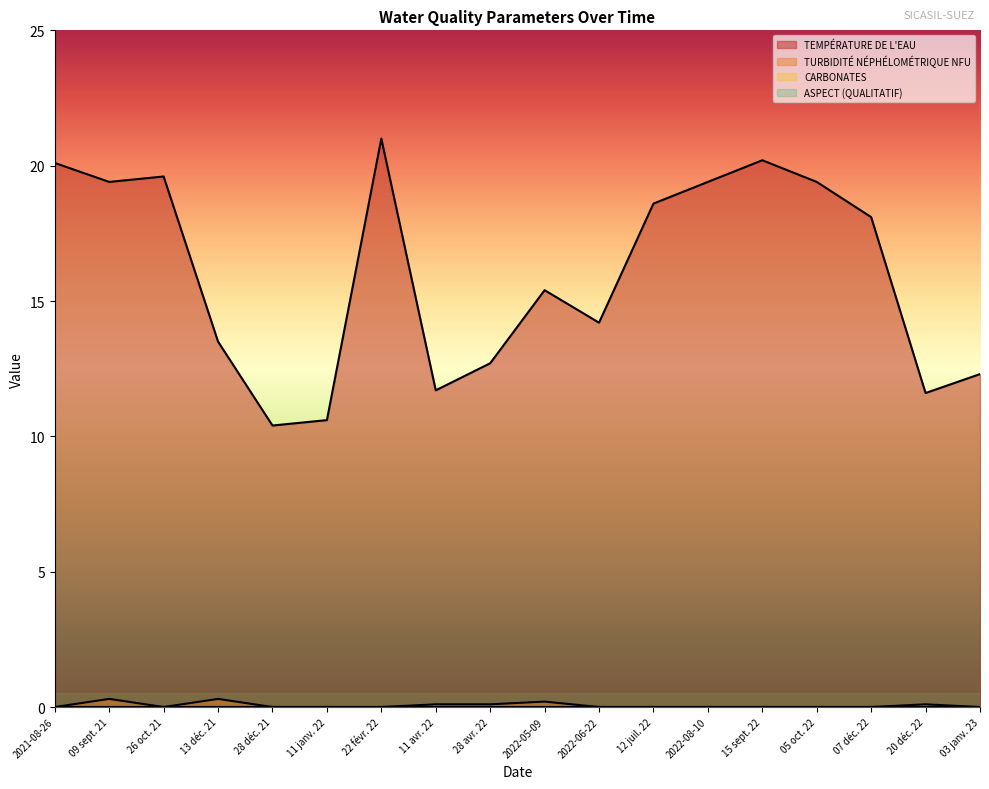

How many lines are shown in the chart?

4